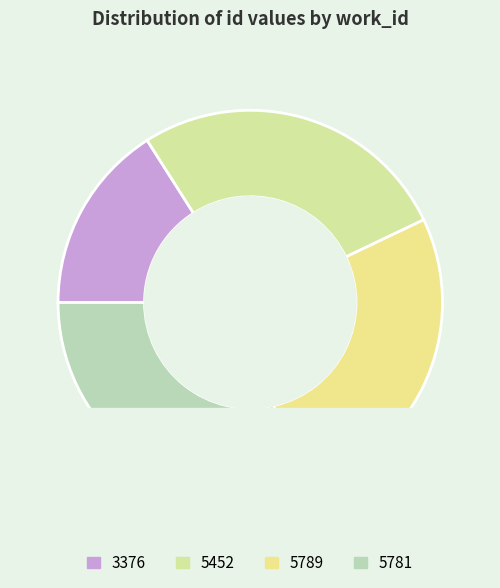

Count the number of slices in the pie.

4